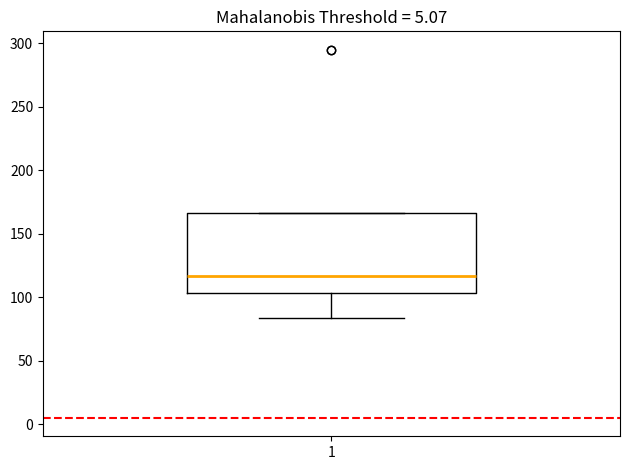

Transcribe this box plot: give where the median line is, the range the box spans, and where the two whiskers end, as read against the y-axis. The values are not printed on the chart, so give them approximately, as read against the axis.

median 115, box 105 to 165, whiskers 85 to 165